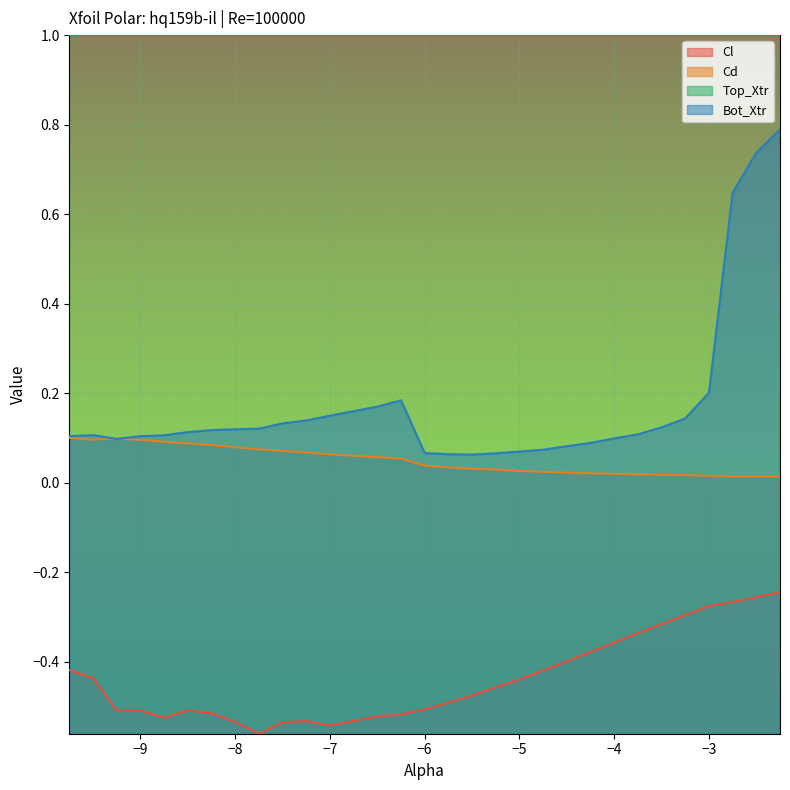

True or false: Cd and Cl cross at least once.

False